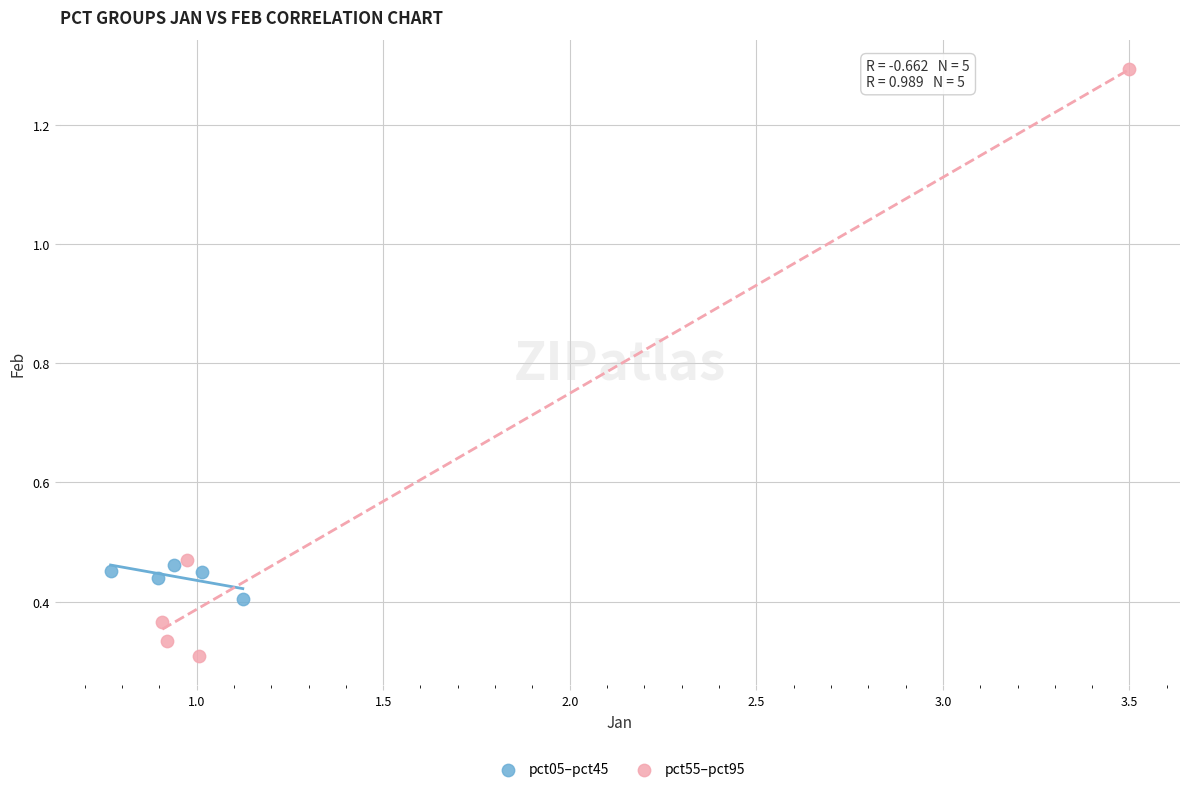

Which series reaches the maximum Y coordinate?

pct55–pct95